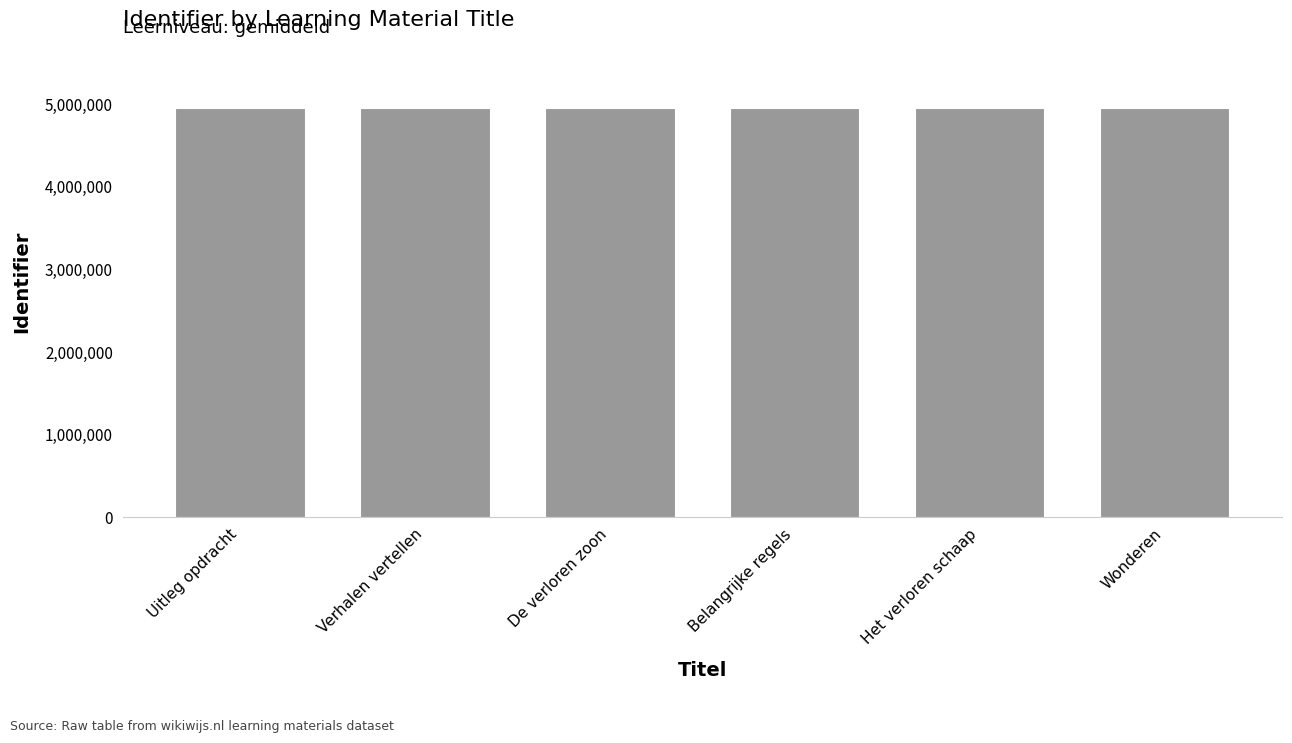

What is the maximum value shown in the chart?

4952595